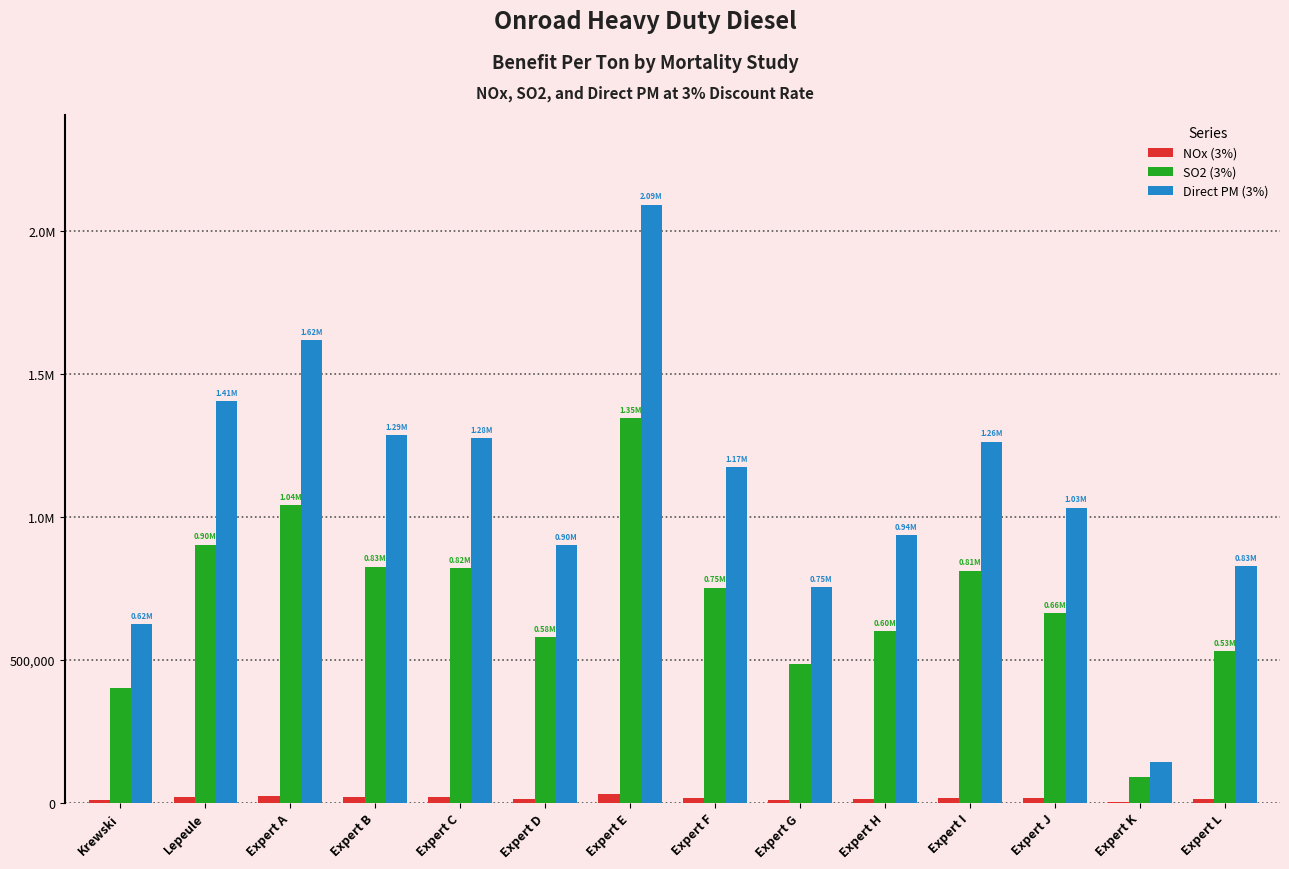

Does the chart contain stacked bars?

No